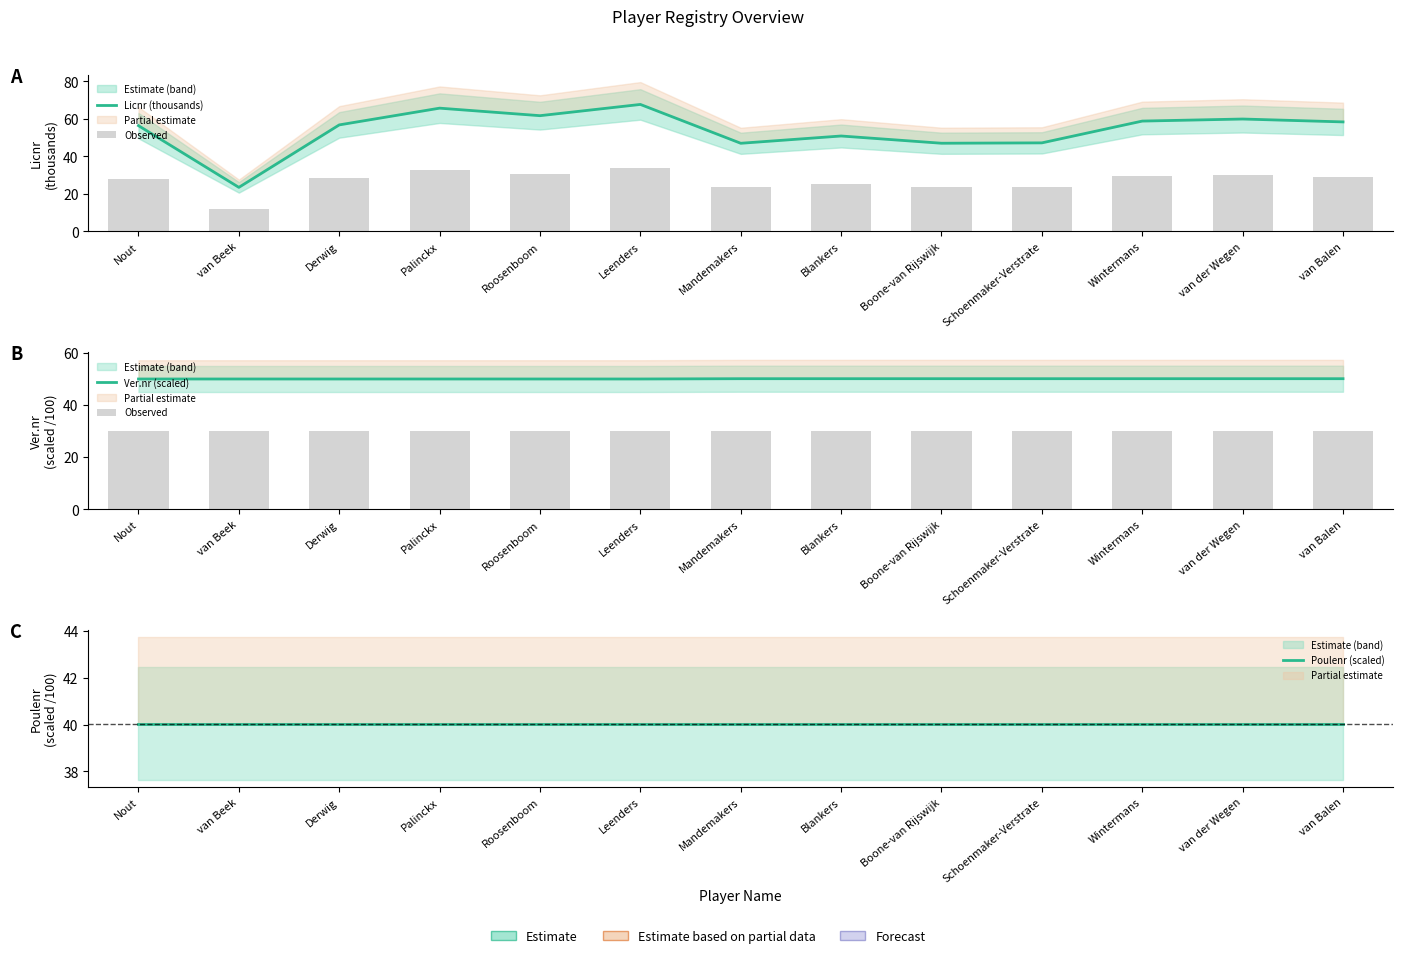

Rank the series at Wintermans from highest to lowest value.

Licnr (thousands), Ver.nr (scaled), Poulenr (scaled), Observed